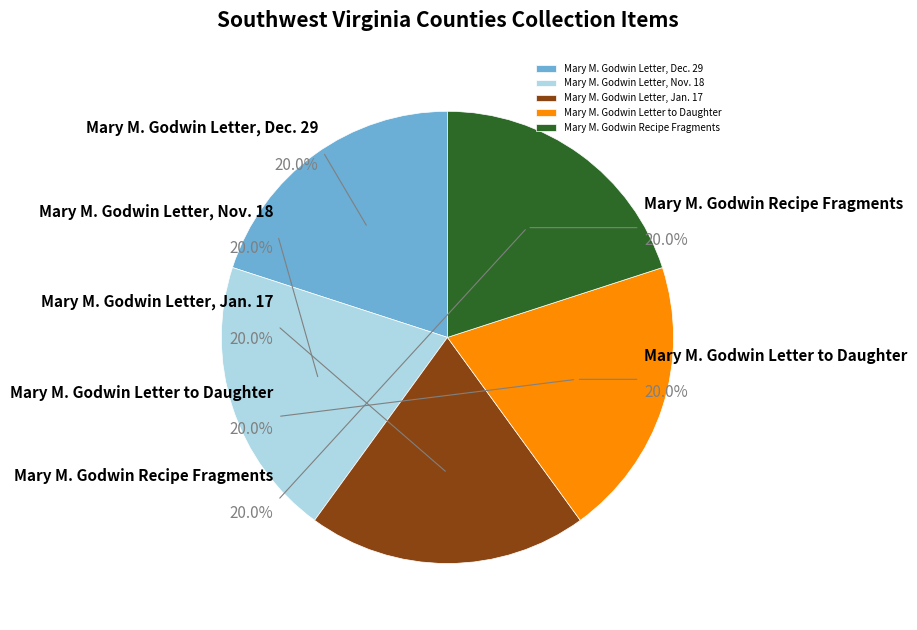

Which category has the smallest portion of the pie?

Mary M. Godwin Letter, Jan. 17